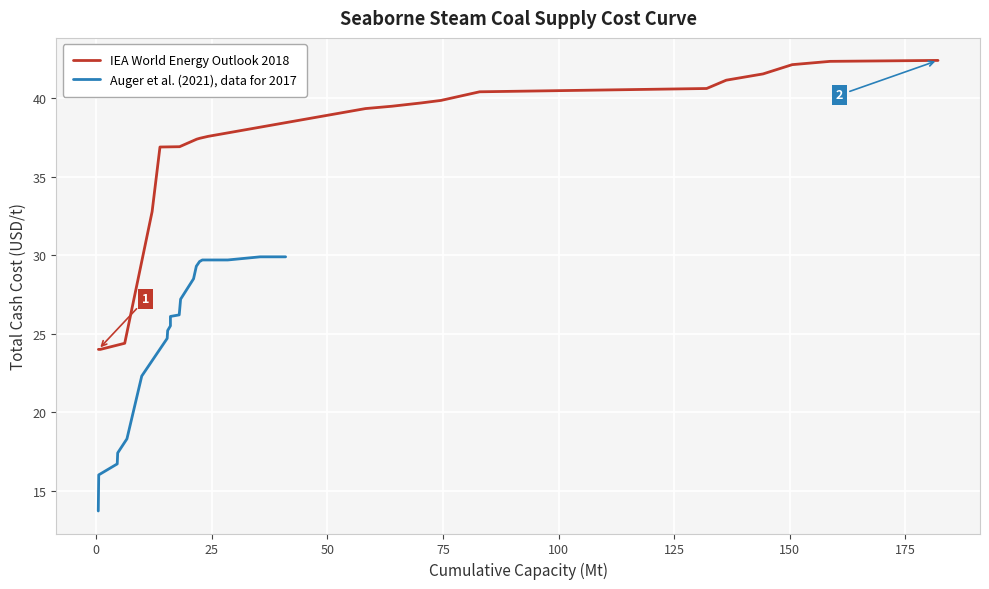

True or false: IEA World Energy Outlook 2018 and Auger et al. (2021), data for 2017 intersect in this chart.

False